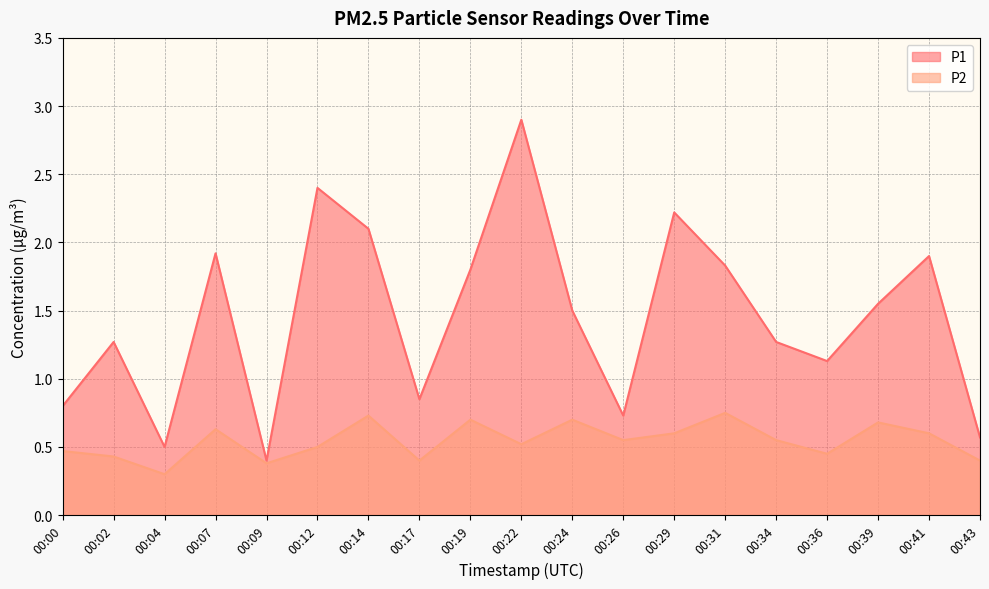

What is the difference between the P2 values at 00:07 and 00:43?

0.2